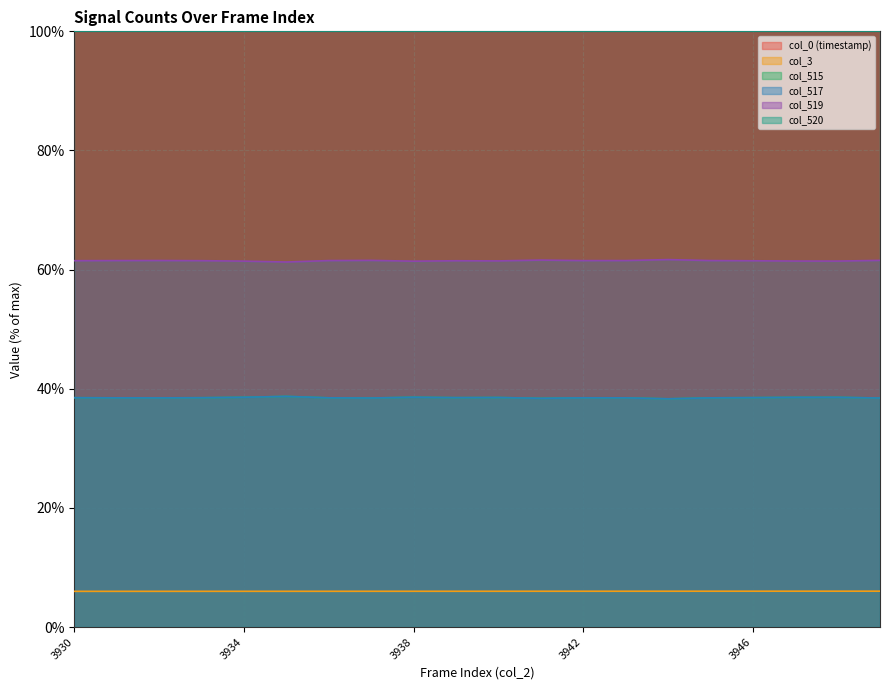

Where is the first local minimum for col_517?

3932